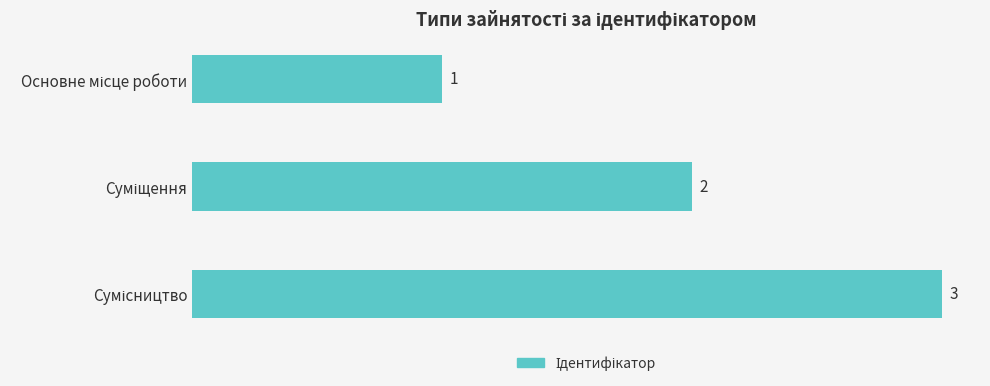

What is the maximum value shown in the chart?

3